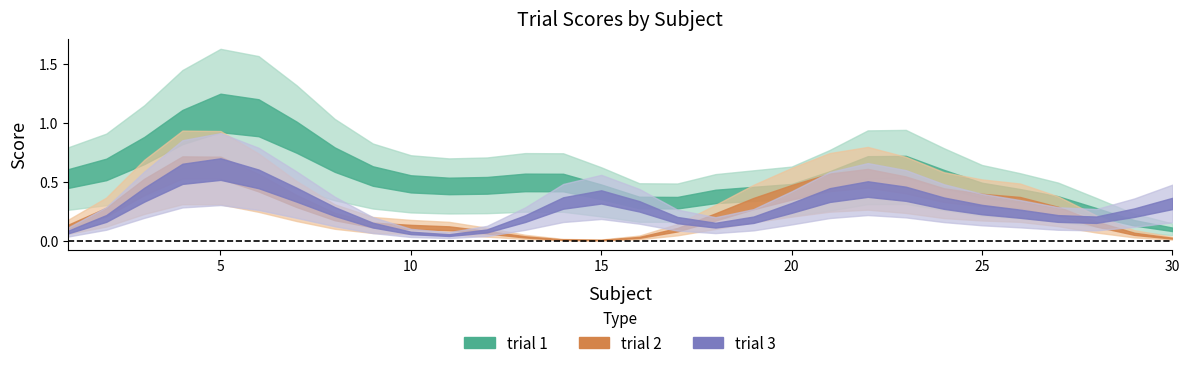

At how many categories does at least one series exceed 1?

7